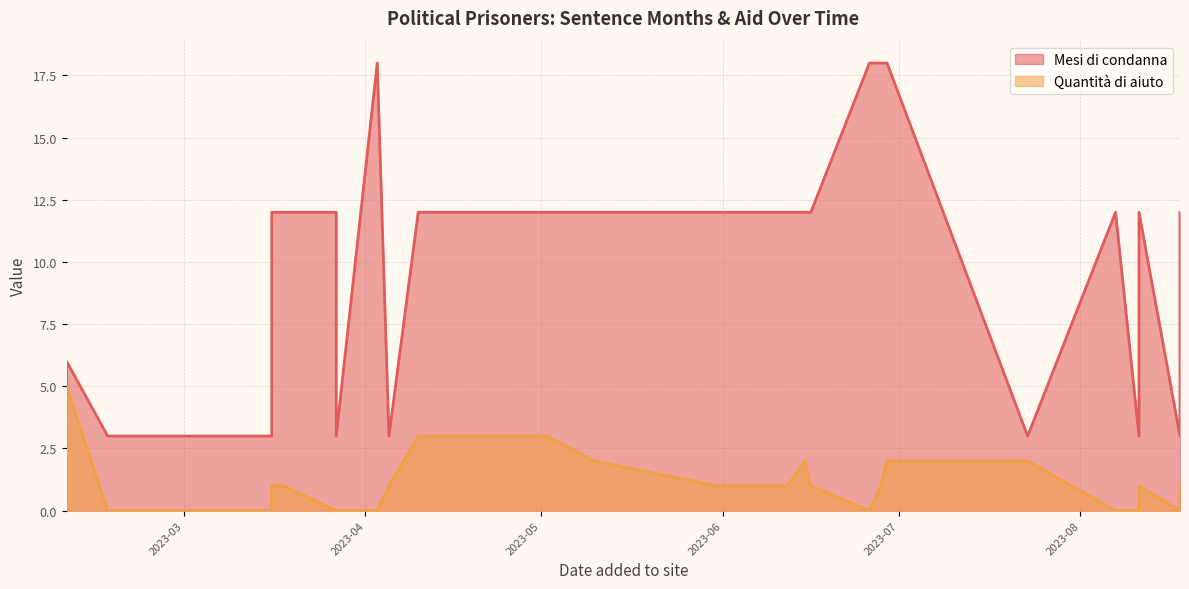

Which series has the largest total across all categories?

Mesi di condanna